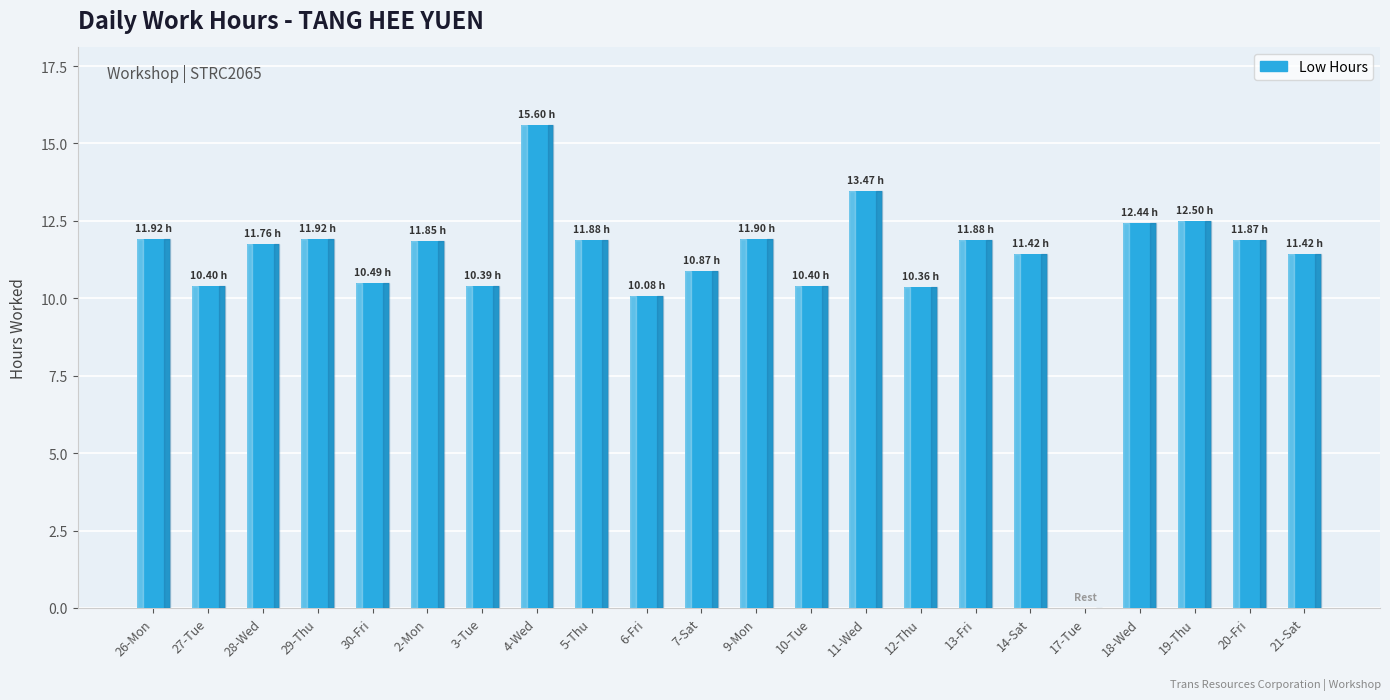

Which has a higher value, 14-Sat or 18-Wed?

18-Wed